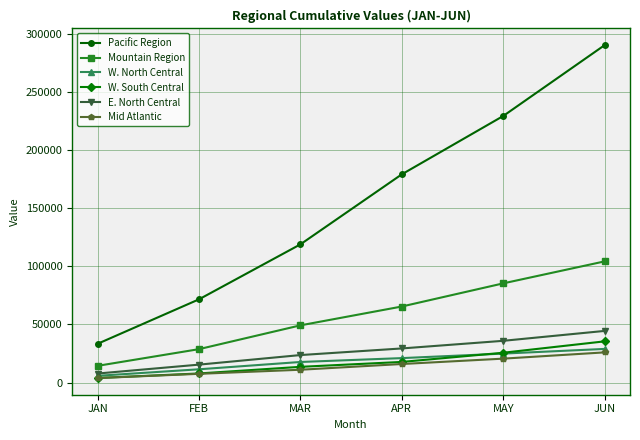

What is the smallest value displayed?

3826.1